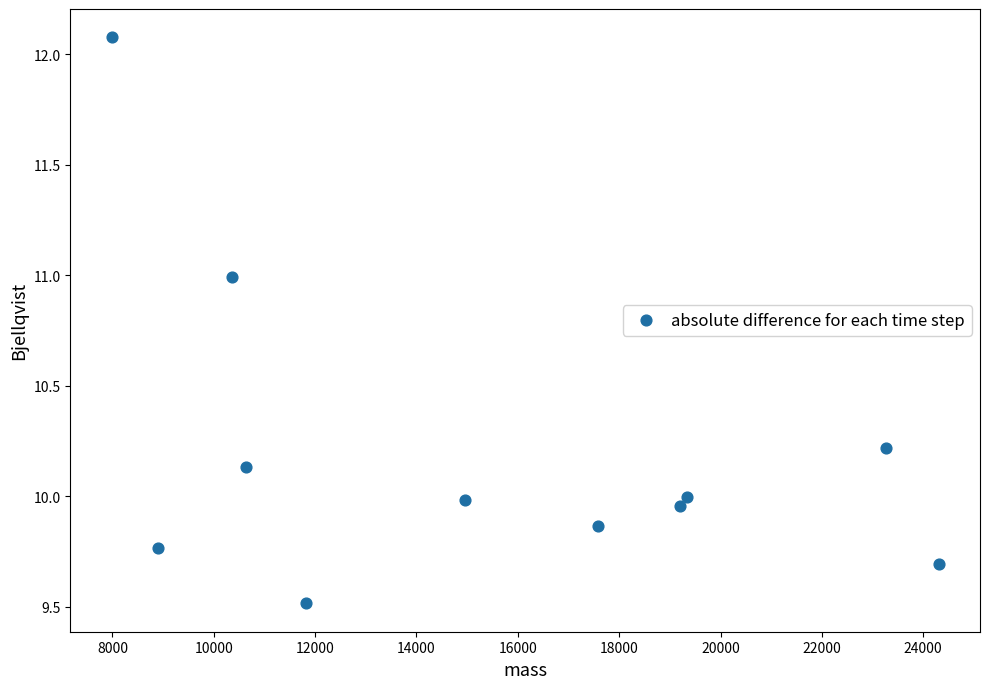

What is the range of X values (max minus min)?

16317.3